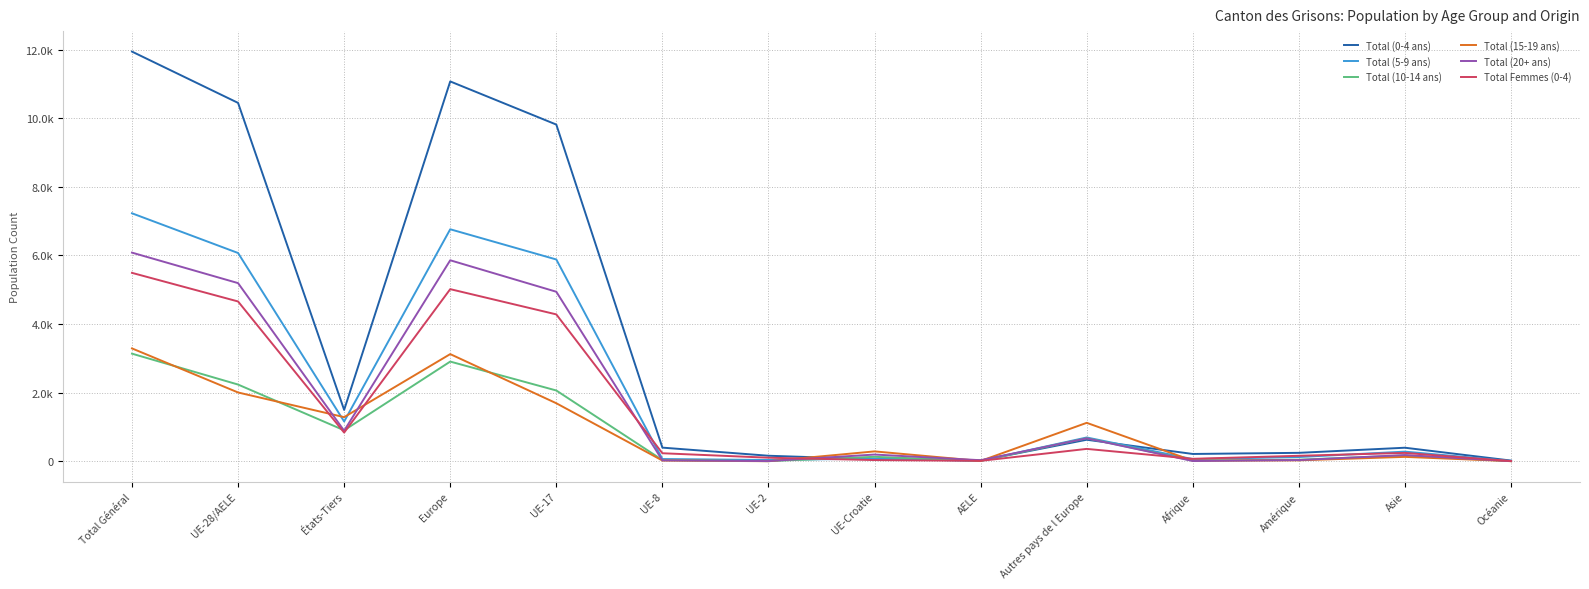

What is the difference between the second highest and second lowest values in the Total Femmes (0-4) series?

5007